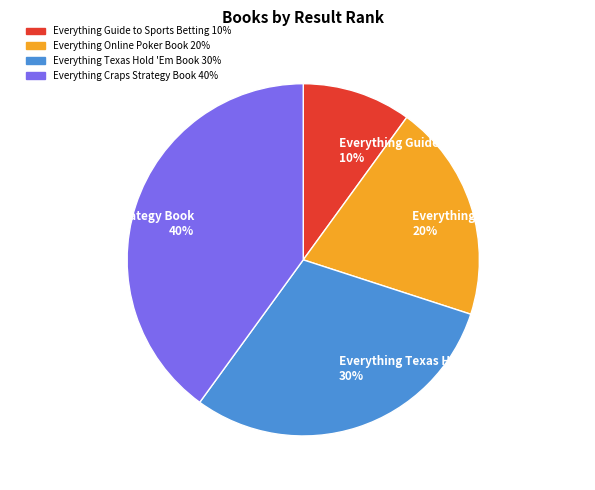

Rank the categories by value from highest to lowest.

Everything Craps Strategy Book, Everything Texas Hold 'Em Book, Everything Online Poker Book, Everything Guide to Sports Betting